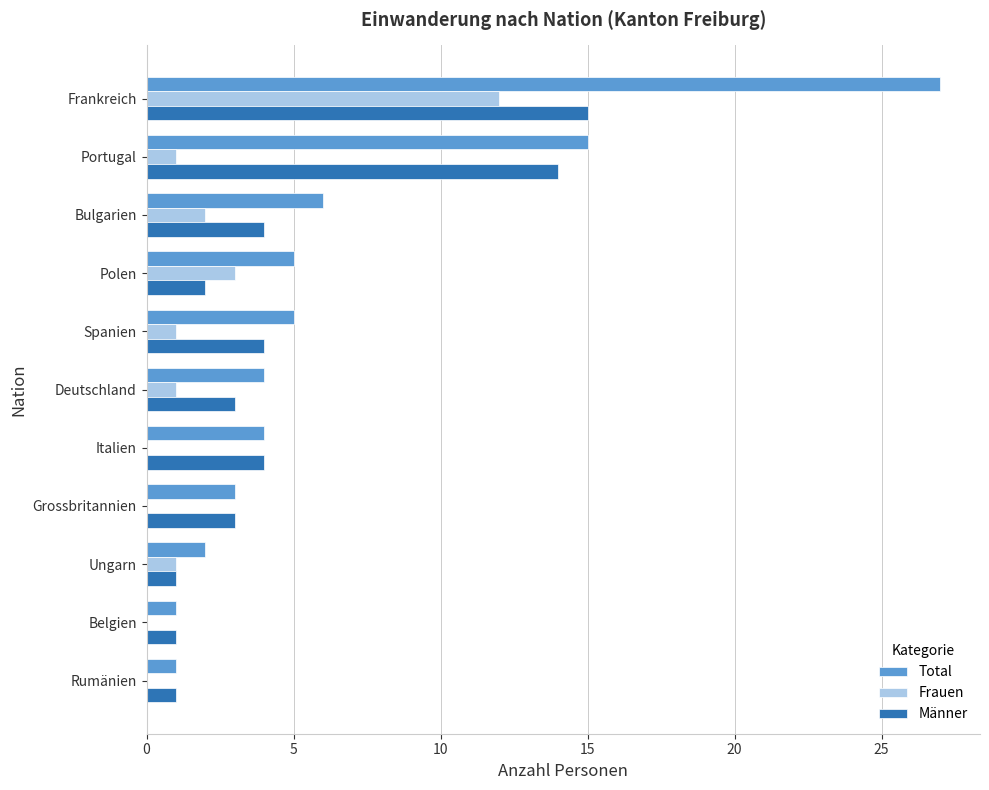

What is the sum of the Männer values at Spanien and Italien?

8